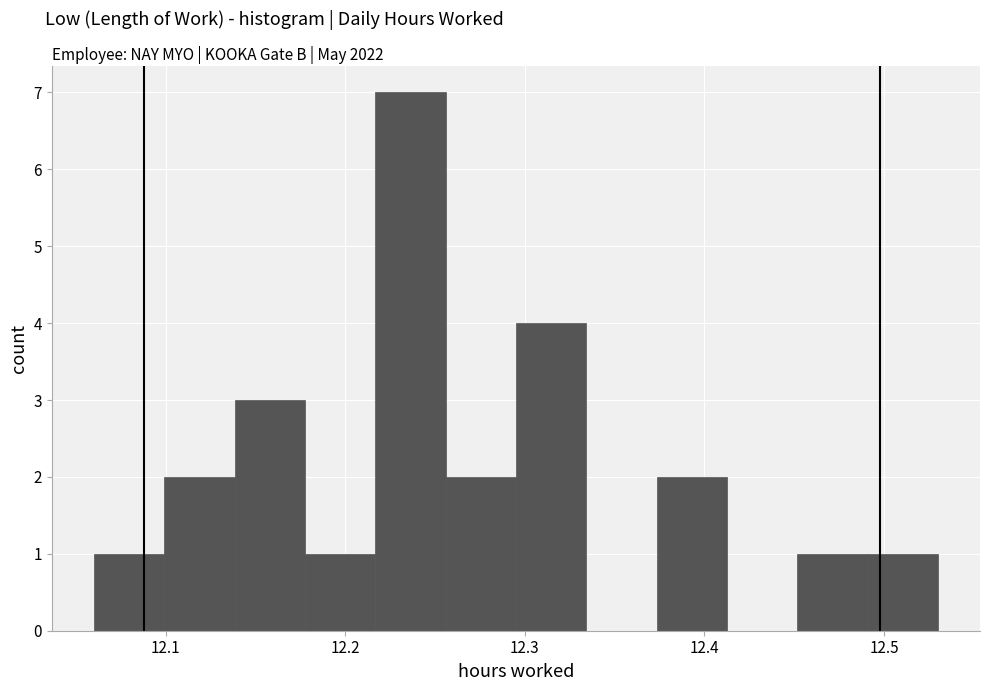

Around what value on the x-axis is the tallest bar? Give the approximate position of its centre, as read against the axis.

12.24